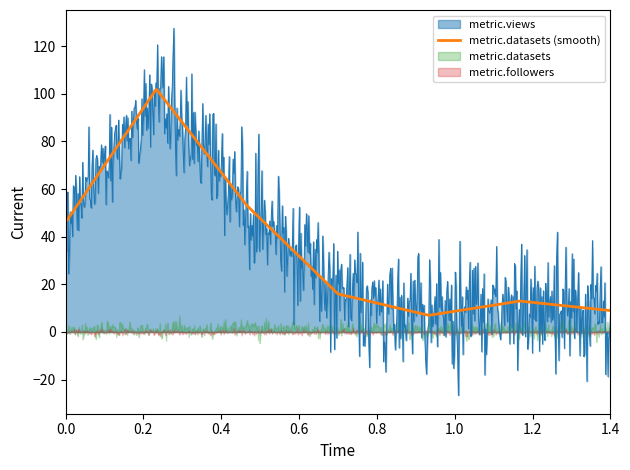

What is the minimum value for metric.datasets (smooth)?

7.0